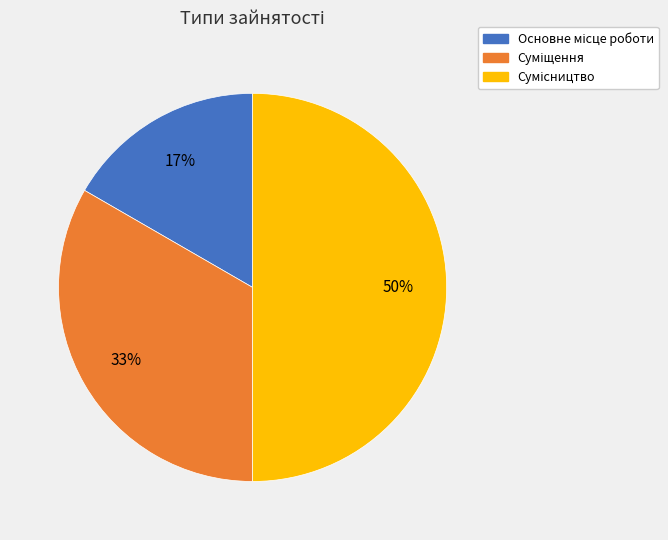

To the nearest percent, what is the difference between the largest and smallest slice percentages?

33%